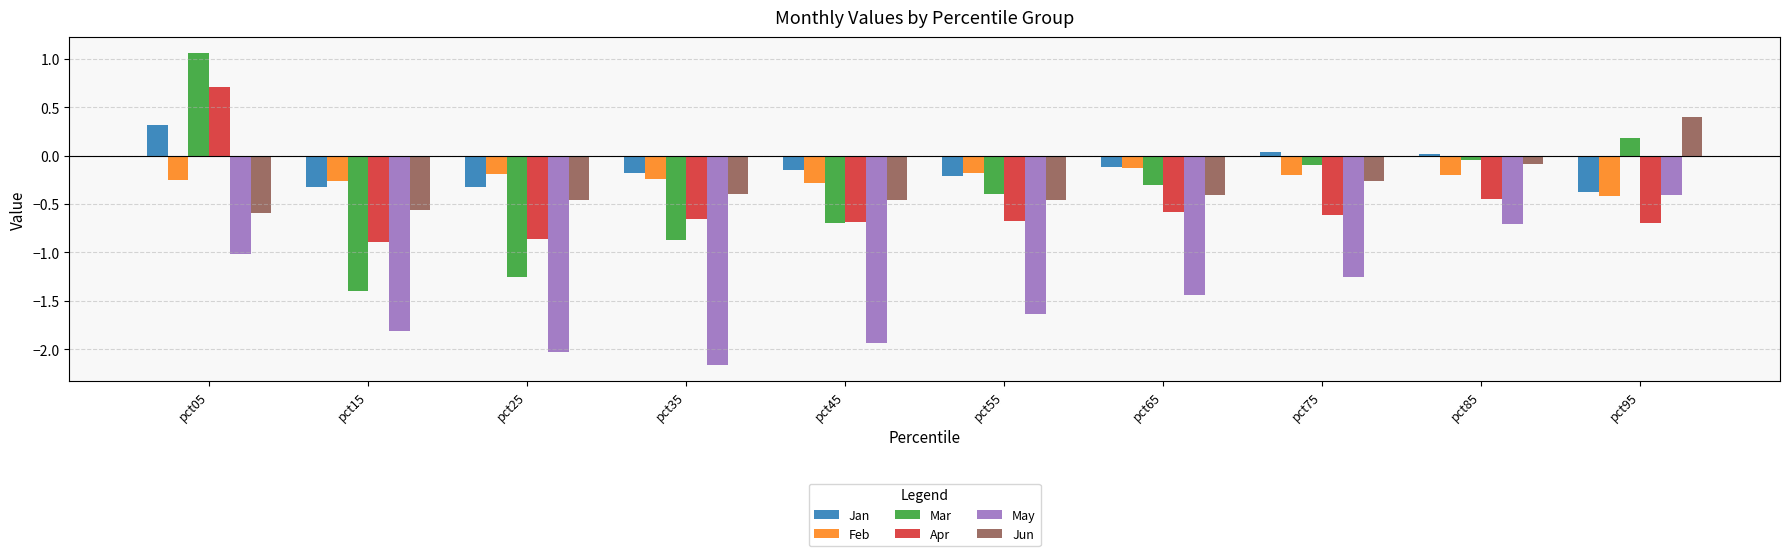

Which series has the largest range (max minus min)?

Mar